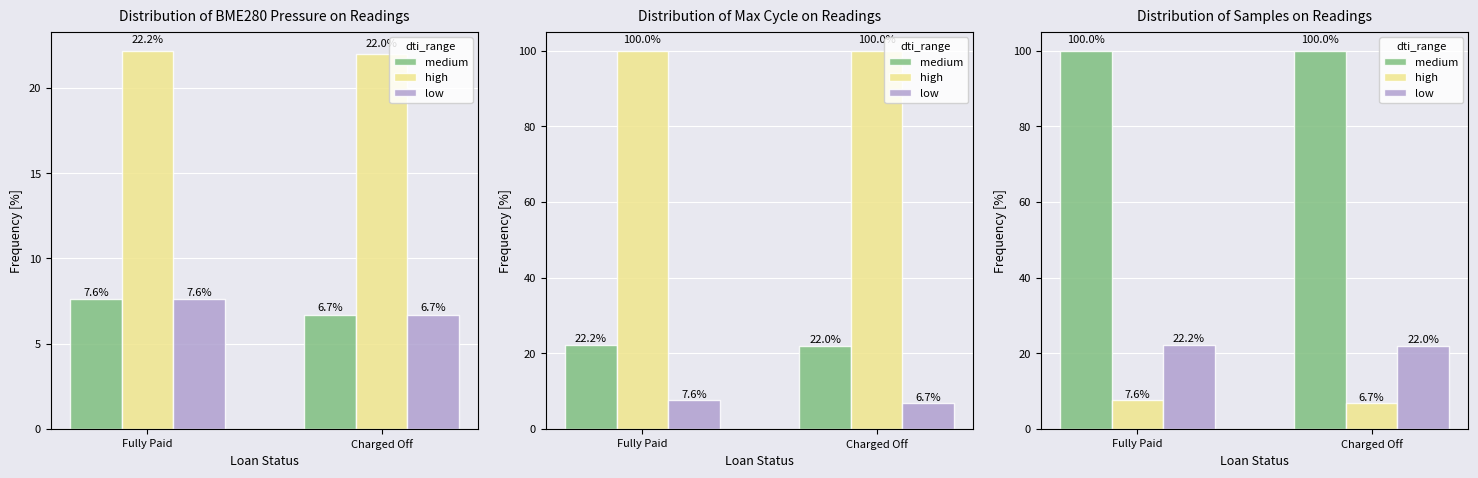

Is the value of medium at Charged Off greater than the value of high at Fully Paid?

Yes